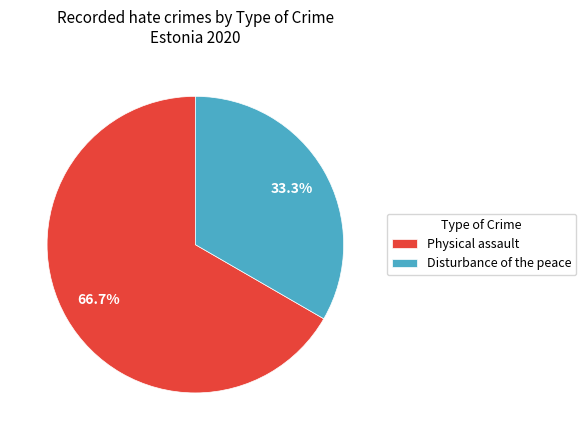

To the nearest percent, what is the combined percentage of Physical assault and Disturbance of the peace?

100%